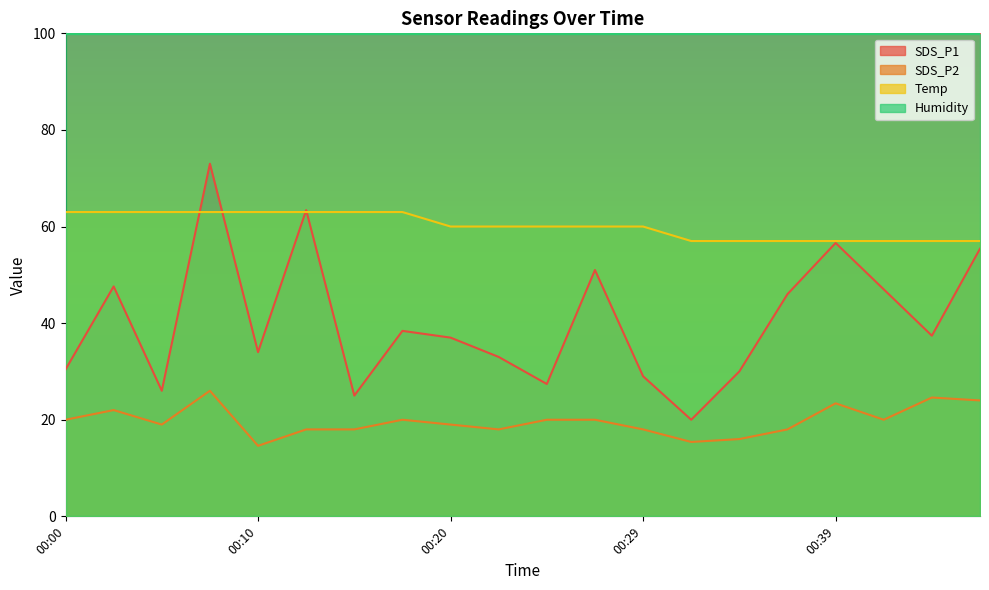

What is the lowest value of the Humidity series?

99.9